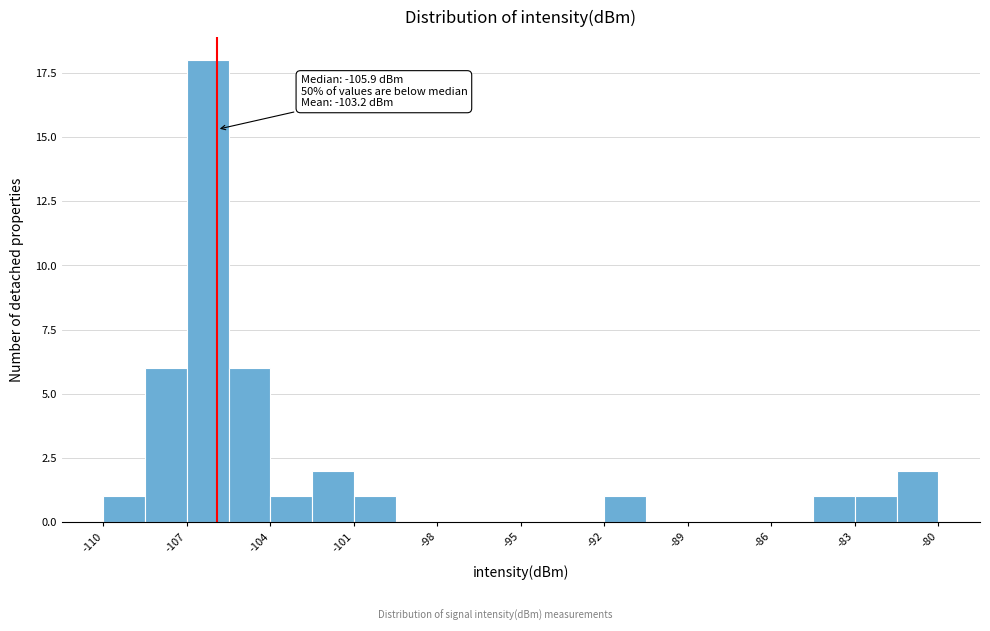

Around what value on the x-axis is the tallest bar? Give the approximate position of its centre, as read against the axis.

-106.0